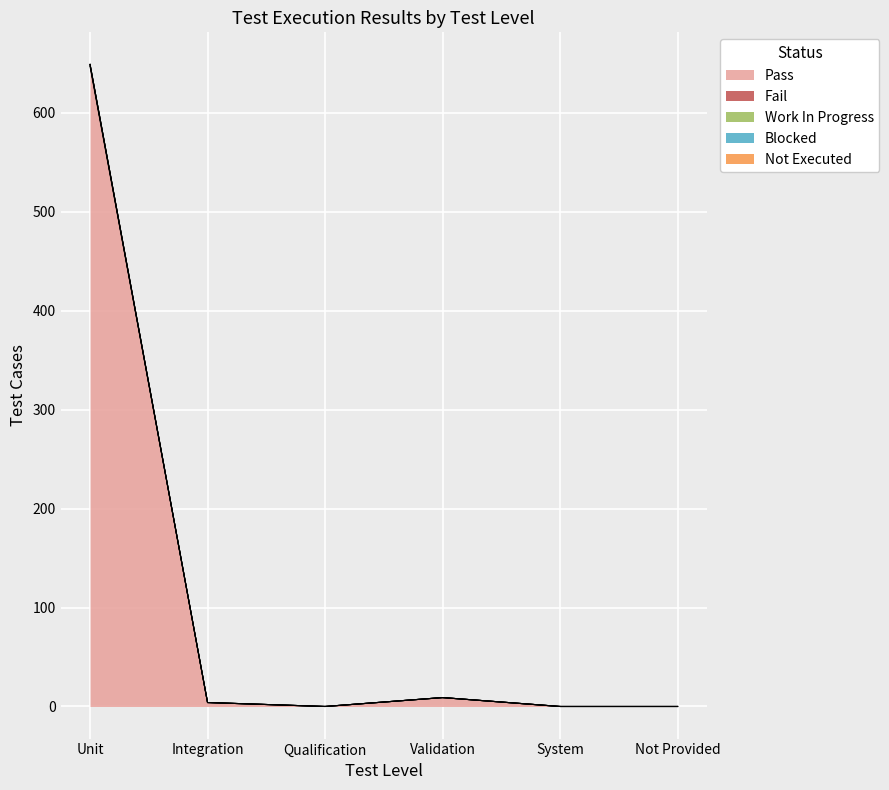

Which series has the widest spread of values?

Pass